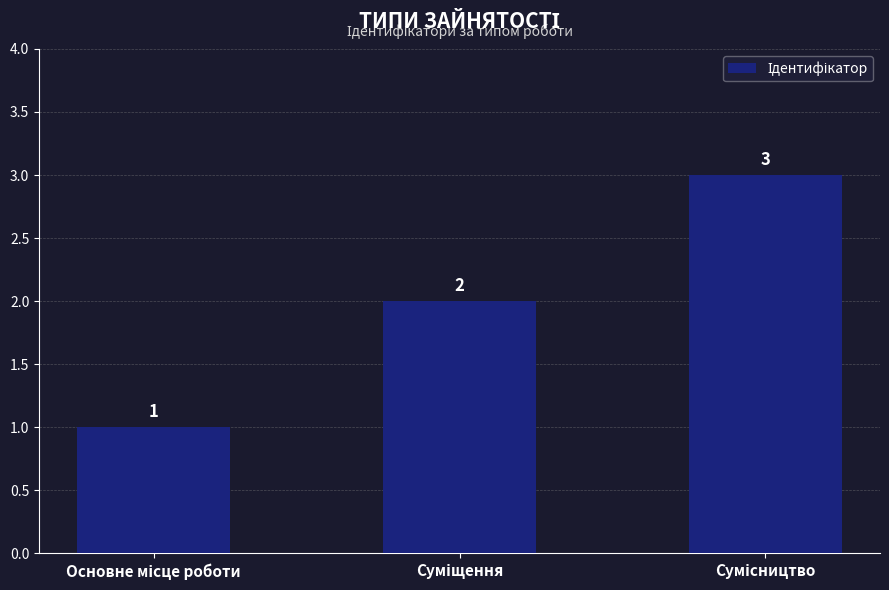

What is the value of the 1st bar from the left?

1